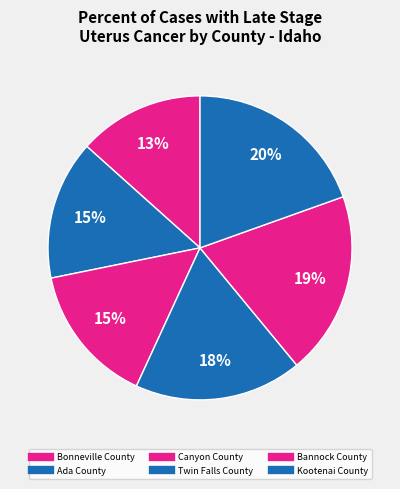

How many segments does this pie chart have?

6